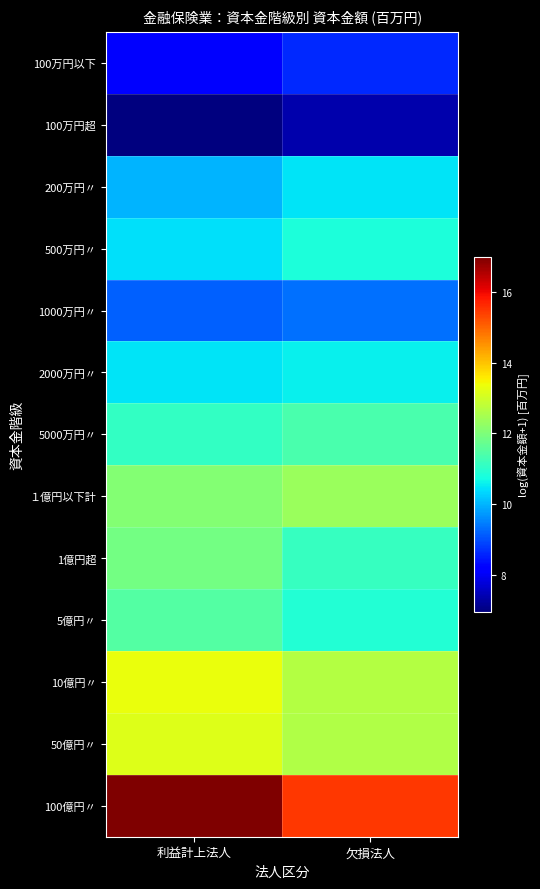

Which label corresponds to the largest value in the chart?

利益計上法人